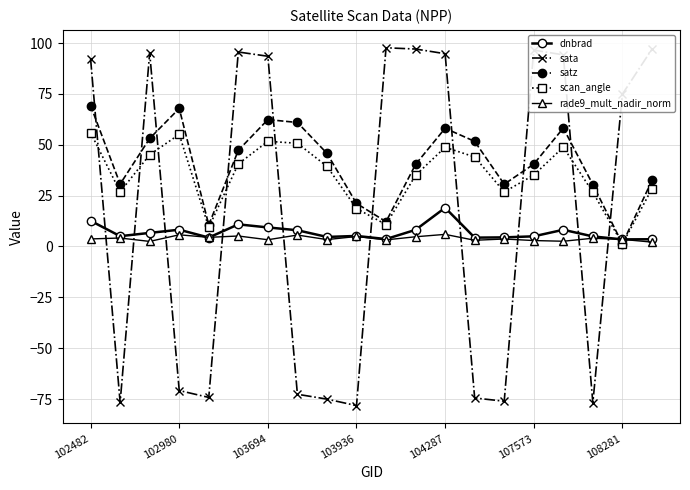

In rade9_mult_nadir_norm, how many points are higher than both neighbors (excluding endpoints)?

8